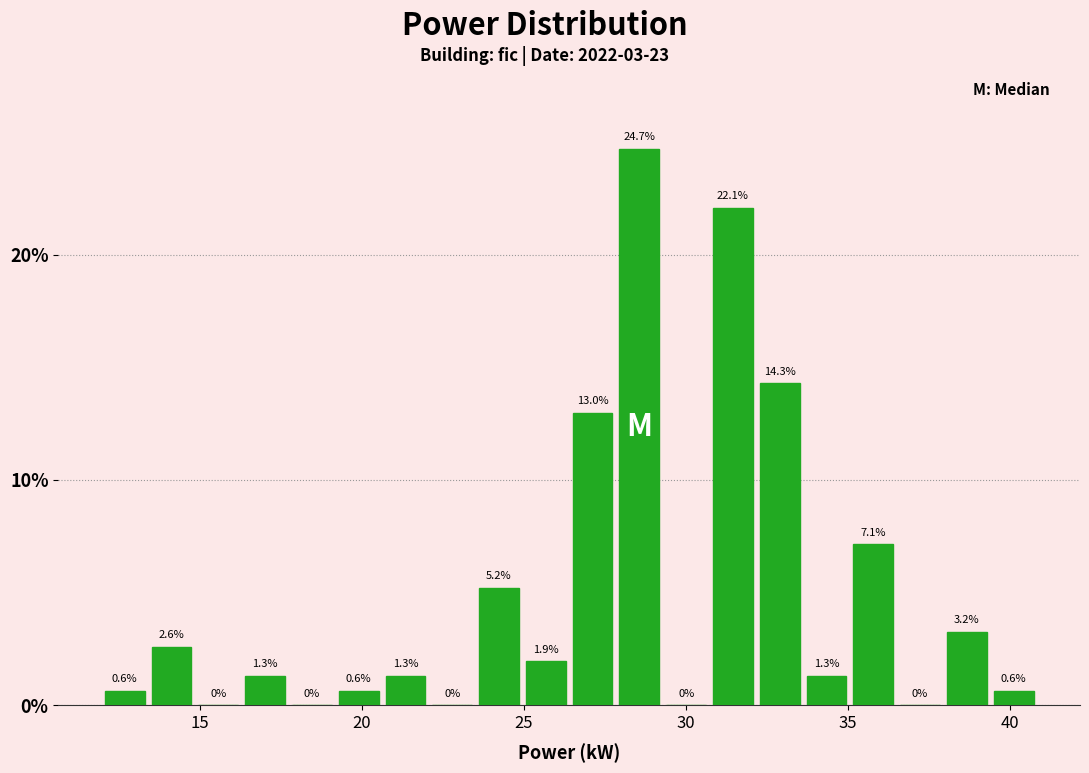

Read against the x-axis, roughly where is the centre of the tallest bar?

28.5